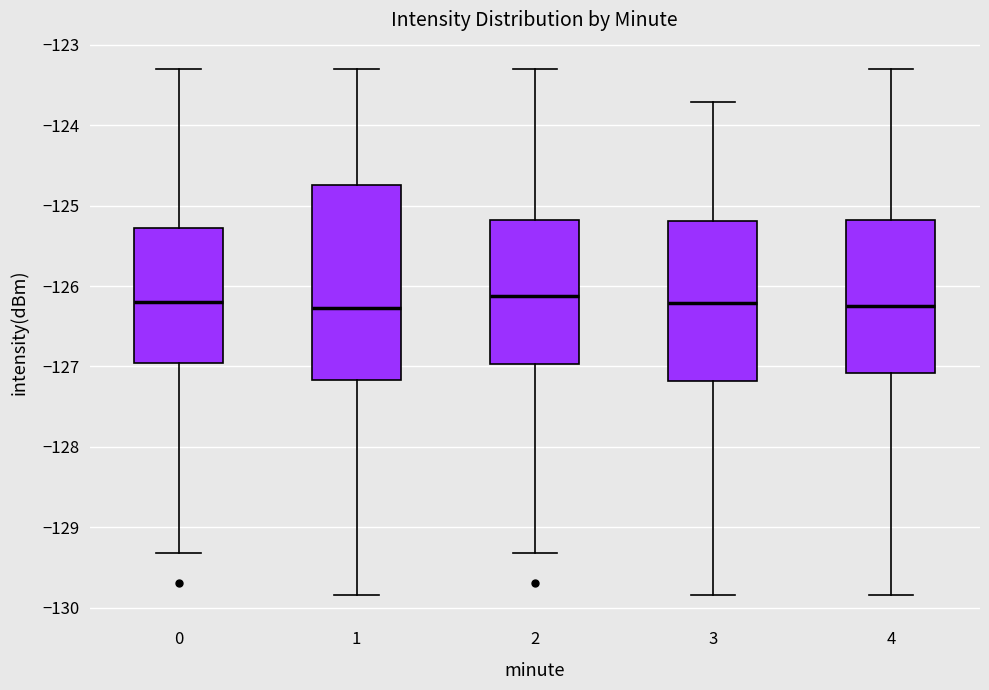

Where does the upper whisker of the box at x = 0 end on the y-axis? The values are not printed on the chart, so give them approximately, as read against the axis.

-123.3